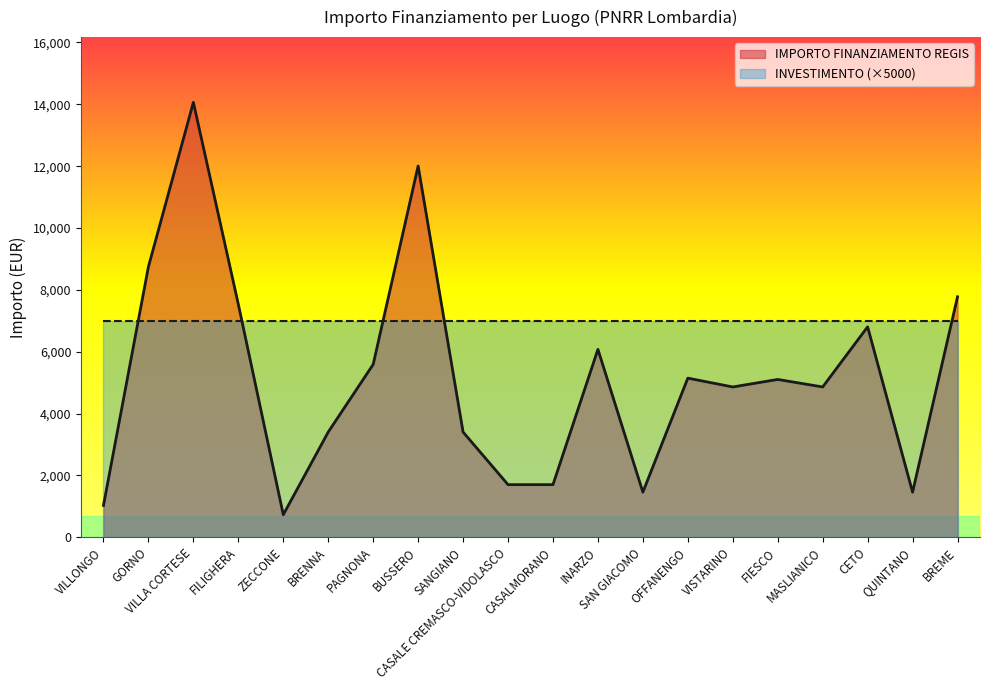

The value at FIESCO is 1387. True or false?

False